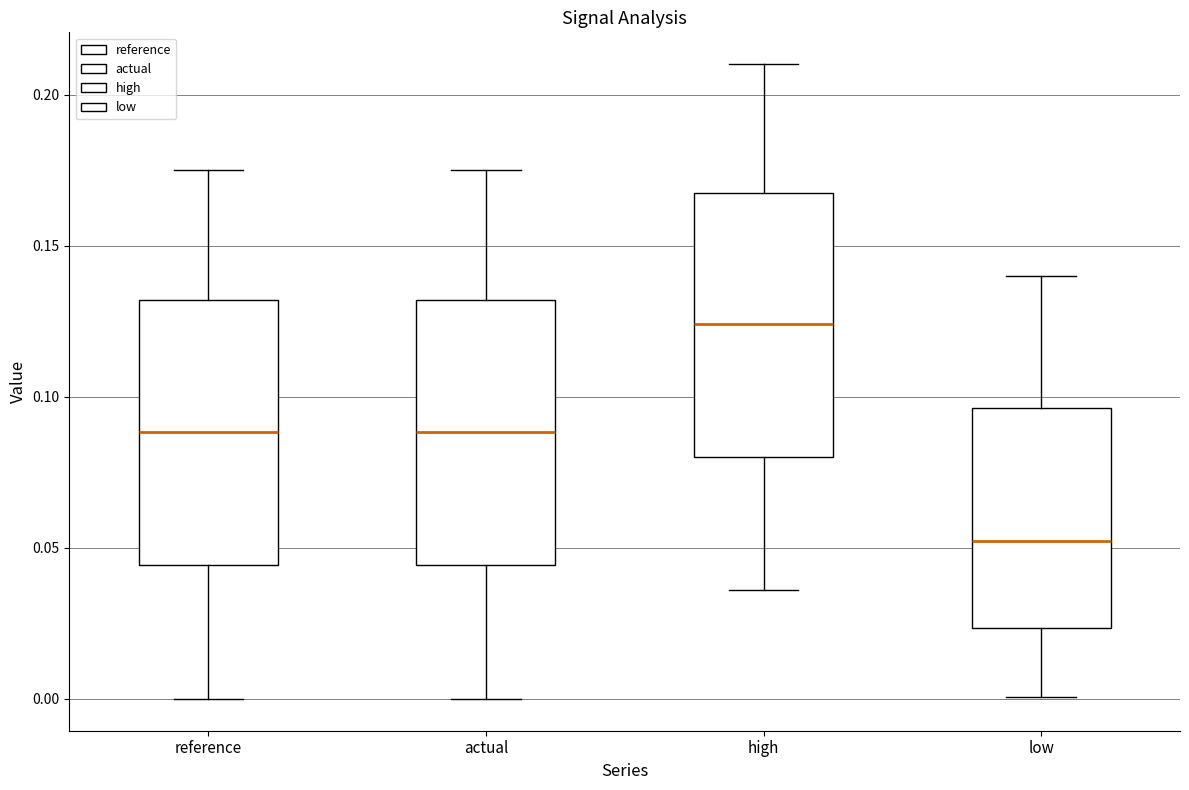

Where is the lower edge of the box for high on the y-axis? The values are not printed on the chart, so give them approximately, as read against the axis.

0.080